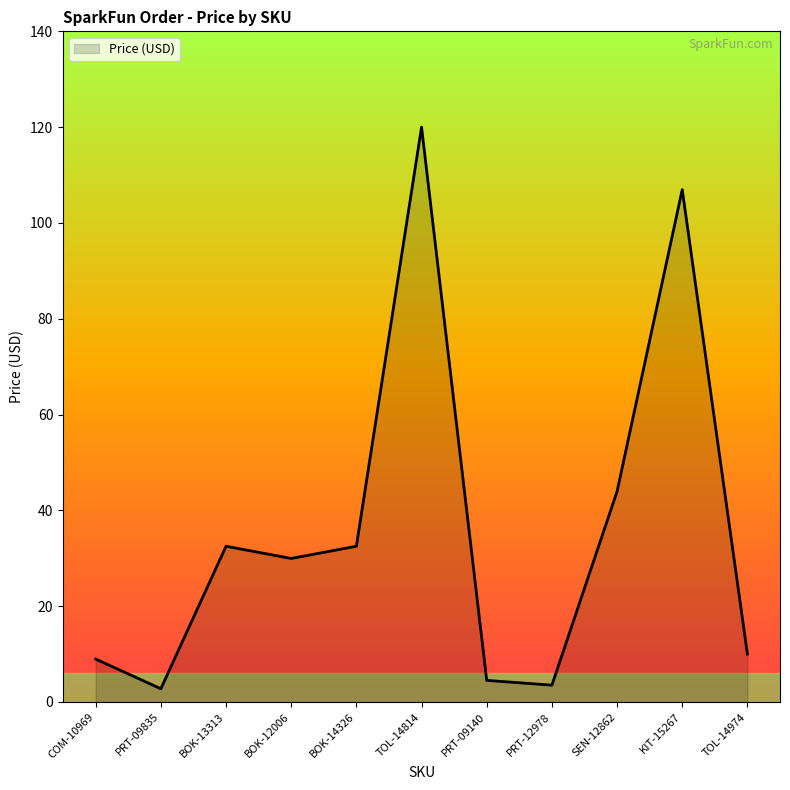

What position from the right is SEN-12862?

3